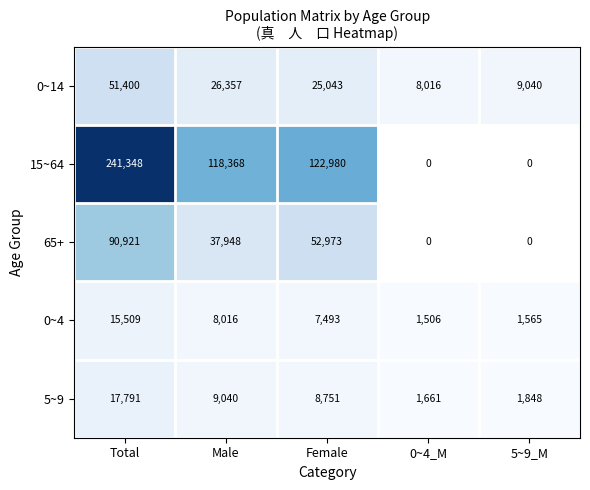

What is the average value of the 5~9 series?

7818